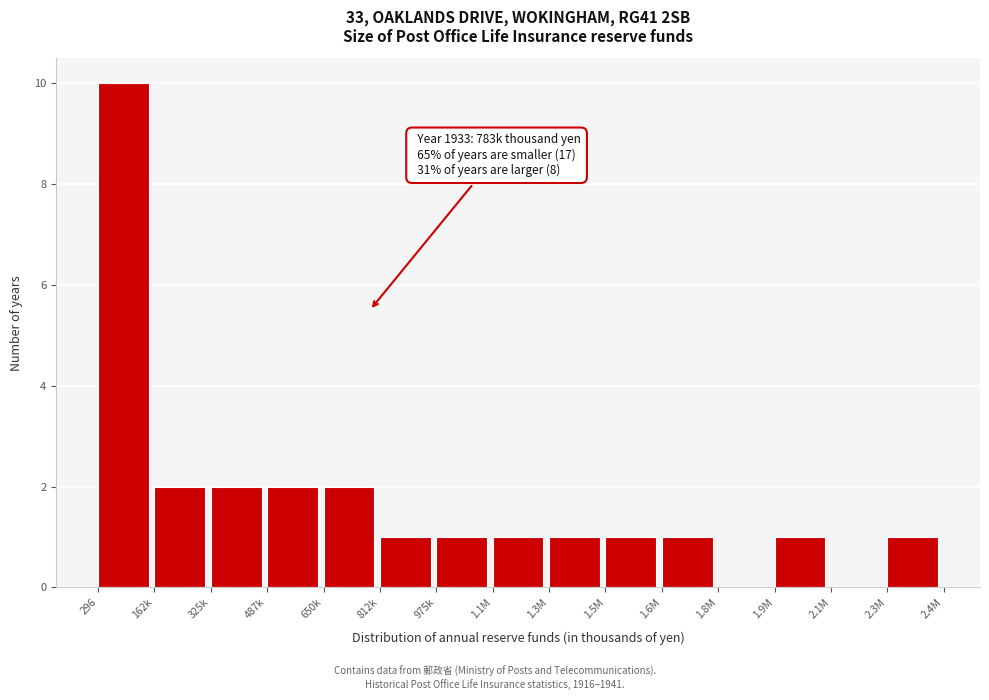

Reading left to right, extract all data points from this chart.

296=10	162k=2	325k=2	487k=2	650k=2	812k=1	975k=1	1.1M=1	1.3M=1	1.5M=1	1.6M=1	1.8M=0	1.9M=1	2.1M=0	2.3M=1